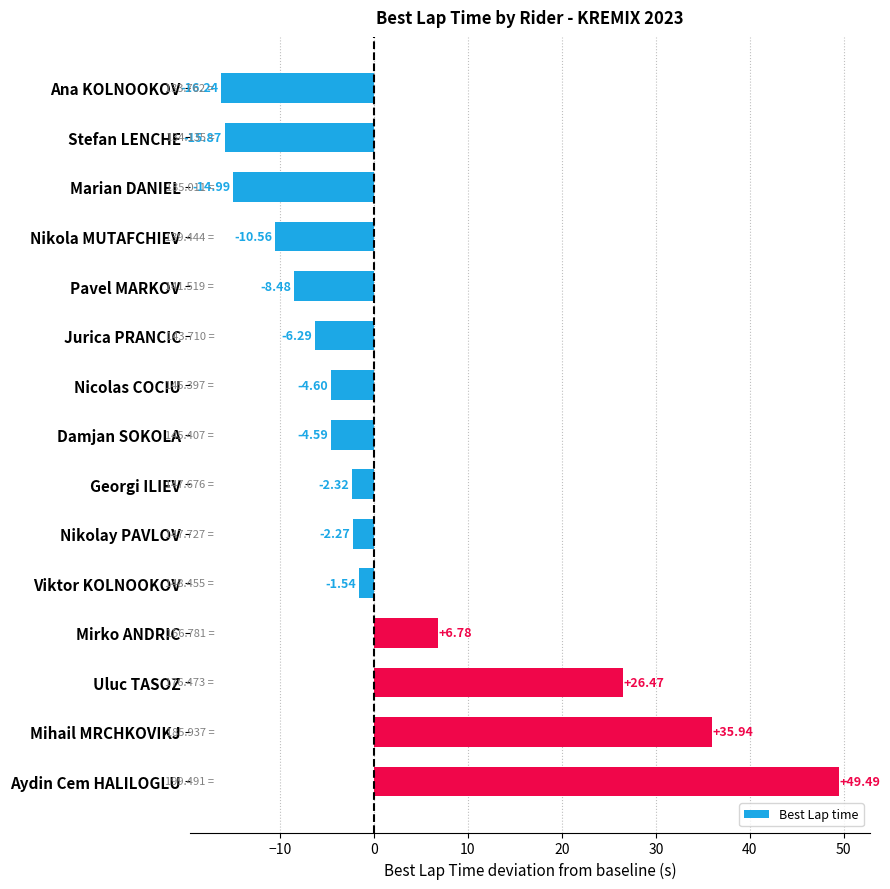

Rank the categories by value from lowest to highest.

Ana KOLNOOKOV, Stefan LENCHE, Marian DANIEL, Nikola MUTAFCHIEV, Pavel MARKOV, Jurica PRANCIC, Nicolas COCIU, Damjan SOKOLA, Georgi ILIEV, Nikolay PAVLOV, Viktor KOLNOOKOV, Mirko ANDRIC, Uluc TASOZ, Mihail MRCHKOVIKJ, Aydin Cem HALILOGLU